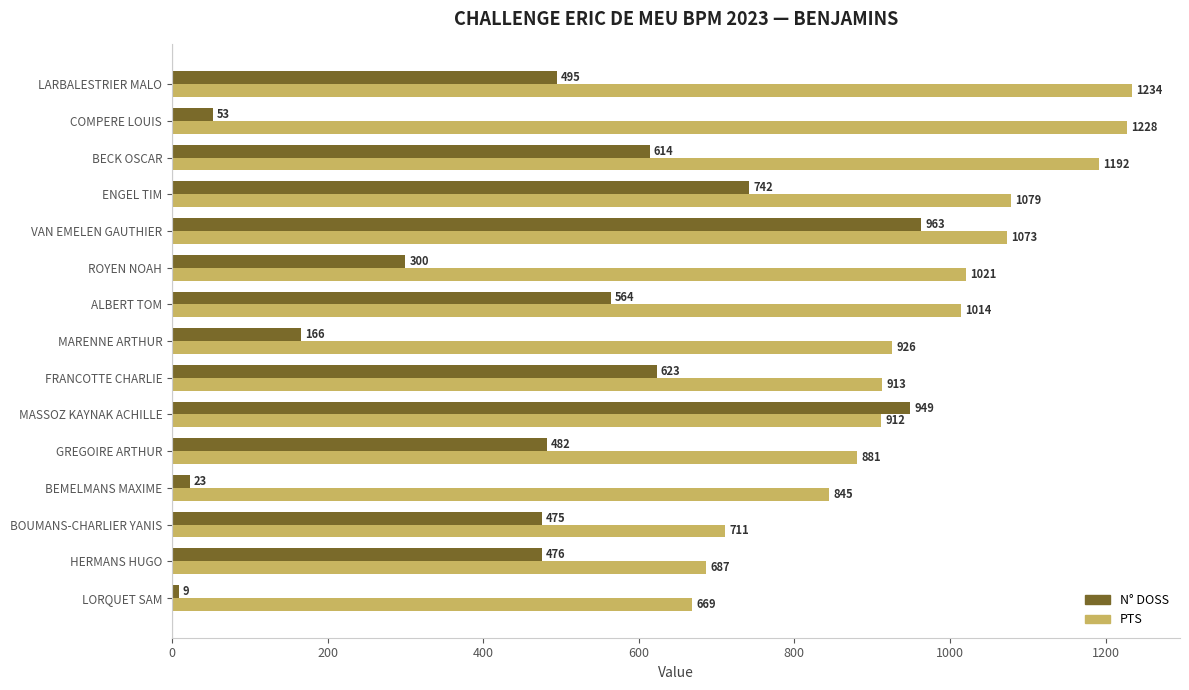

Which series has the largest total across all categories?

PTS